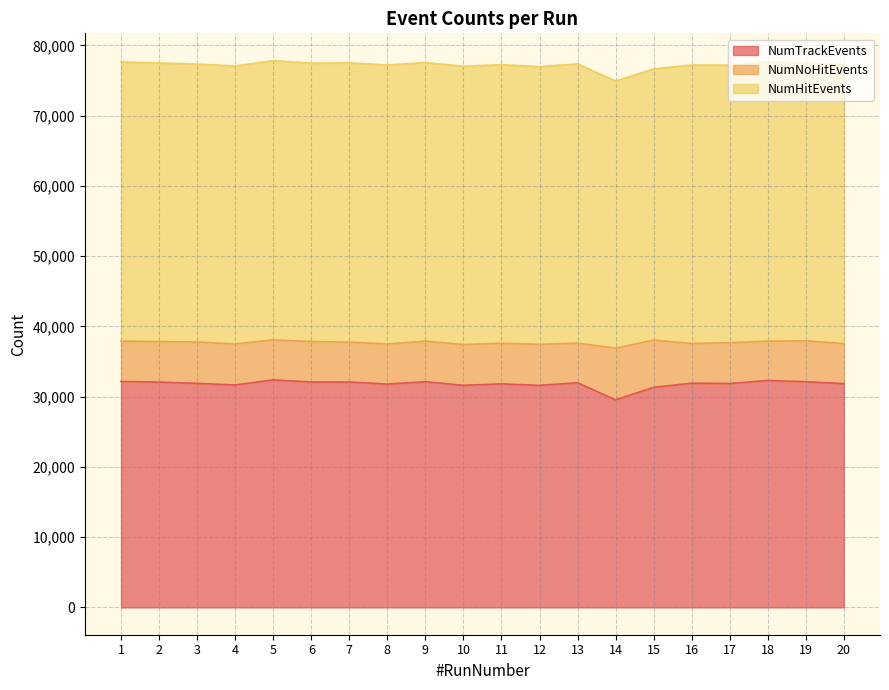

What is the difference between the NumHitEvents values at 17 and 16?

131